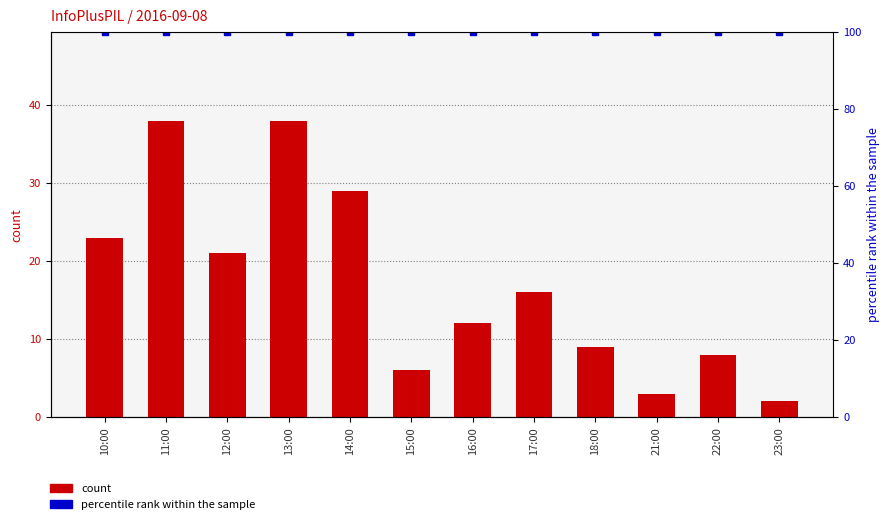

The percentile rank within the sample series shows 137 at 17:00. True or false?

False